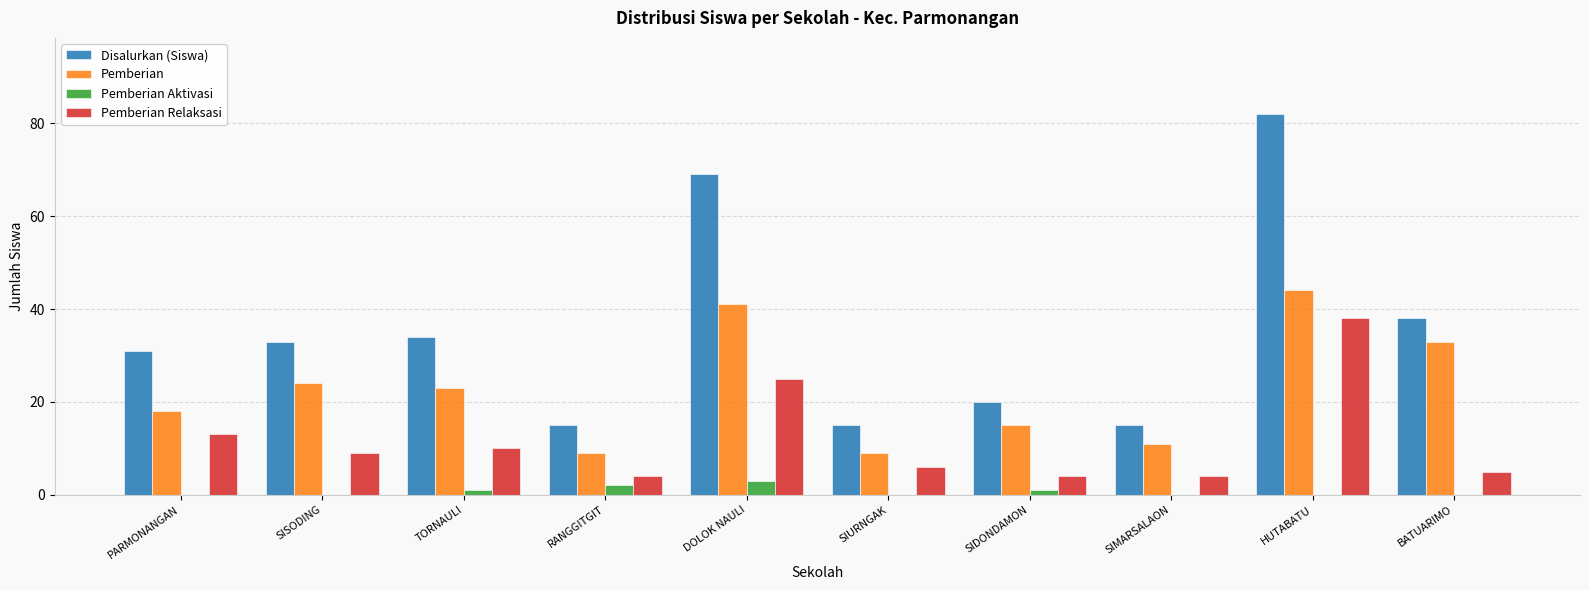

What is the sum of all Pemberian values?

227